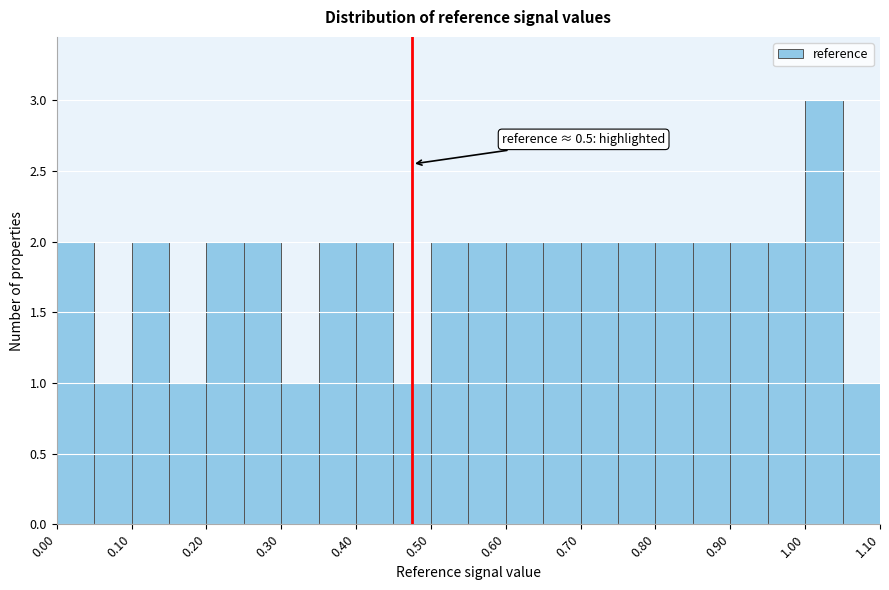

Over which range of the x-axis is the bar tallest?

1.00 to 1.05